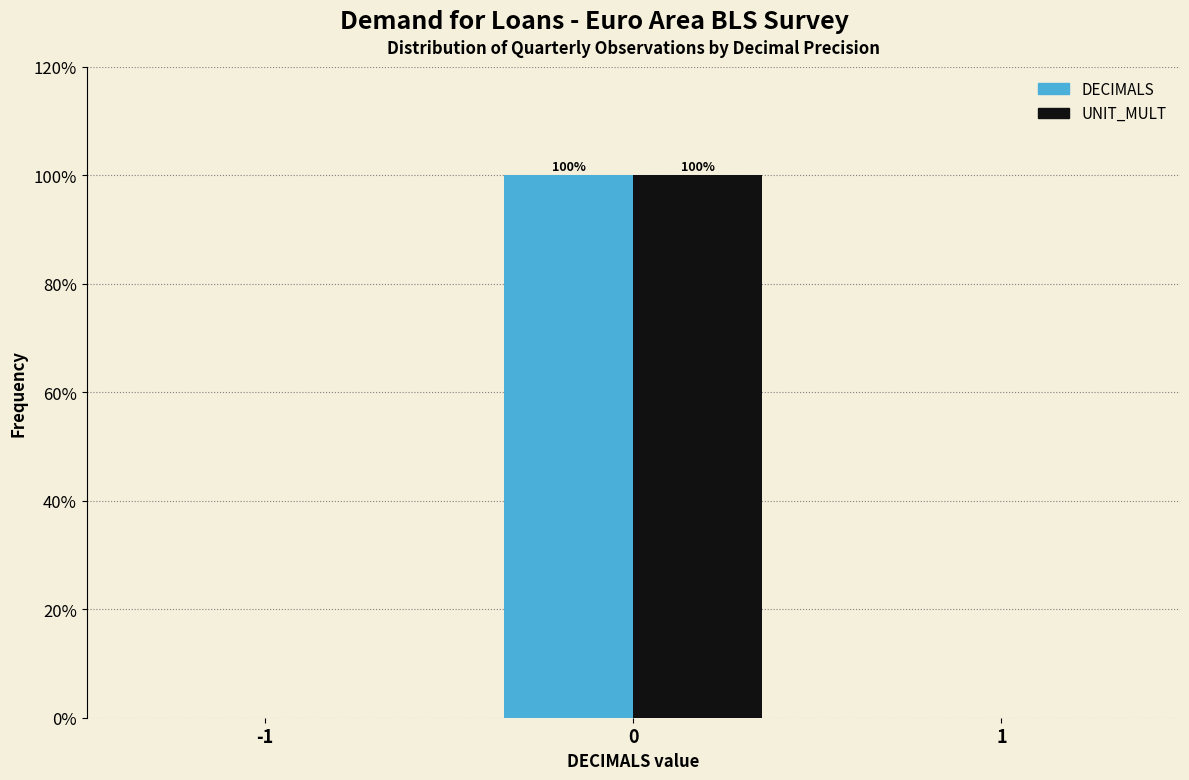

Reading left to right, extract all data points from this chart.

DECIMALS: -1=0	0=100	1=0
UNIT_MULT: -1=0	0=100	1=0